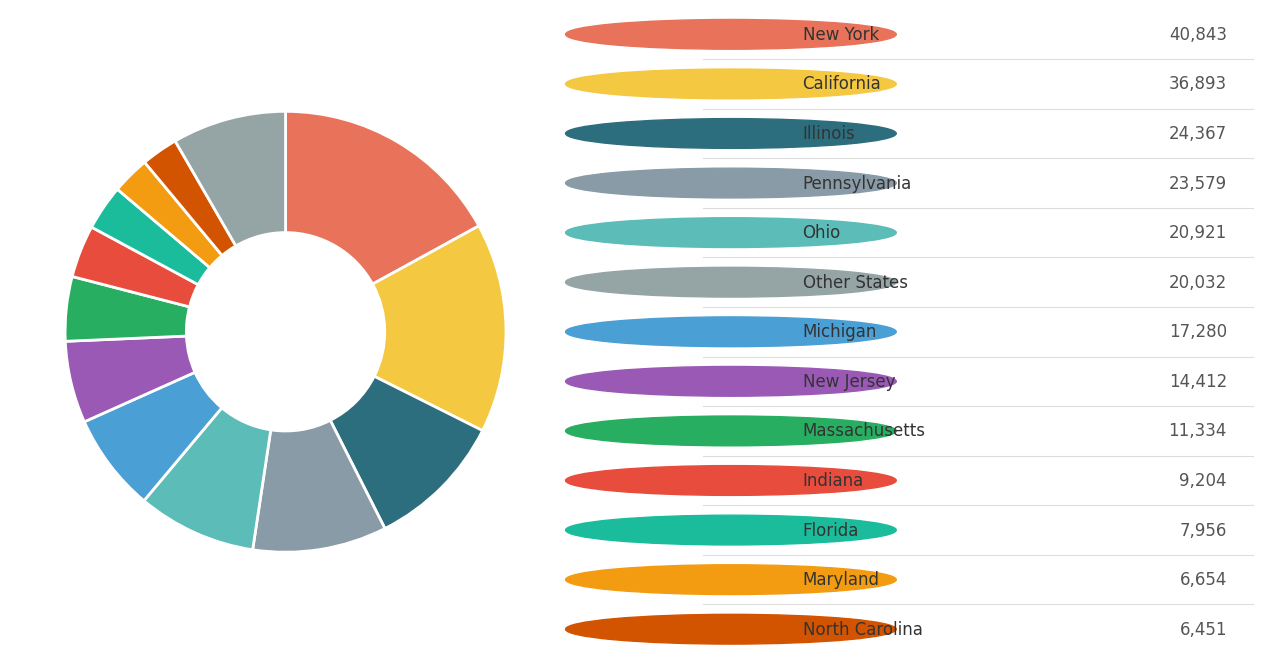

Count the number of slices in the pie.

13